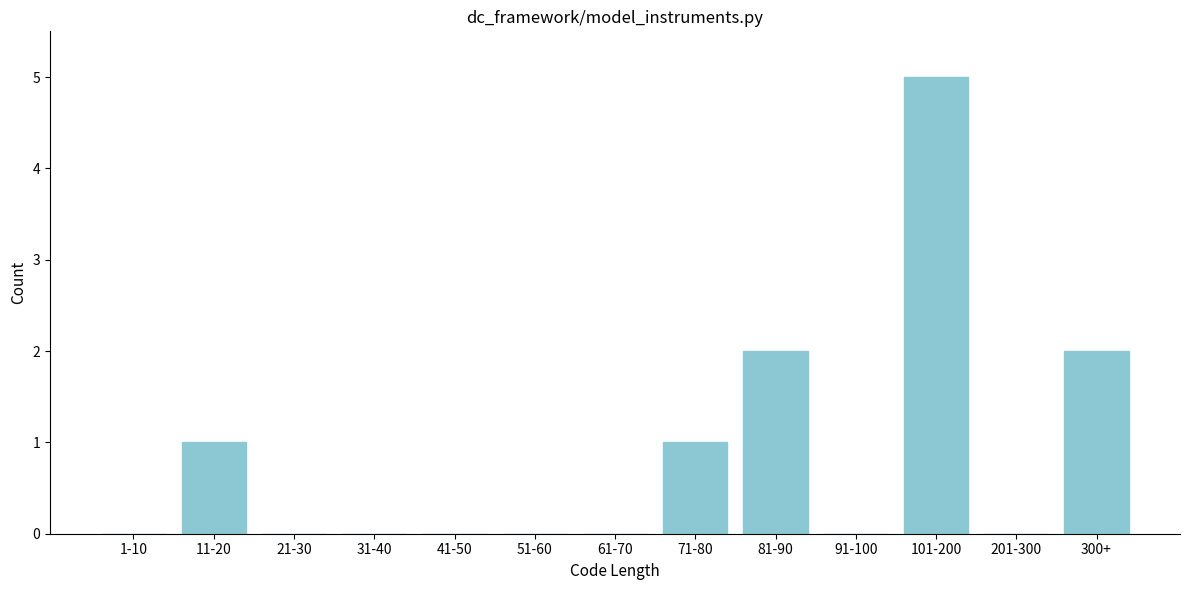

Reading left to right, what are all the values shown in this chart?

1-10=0	11-20=1	21-30=0	31-40=0	41-50=0	51-60=0	61-70=0	71-80=1	81-90=2	91-100=0	101-200=5	201-300=0	300+=2